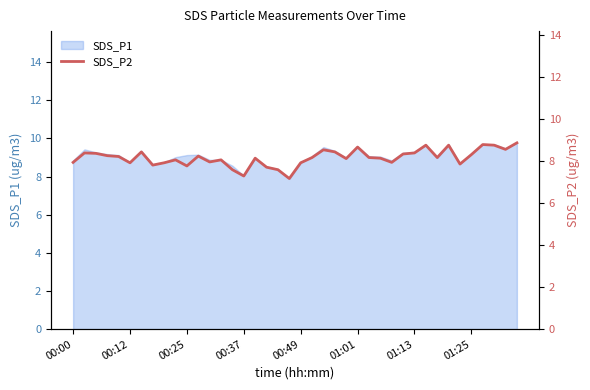

The value of SDS_P1 at 00:00 is 8.8. True or false?

True